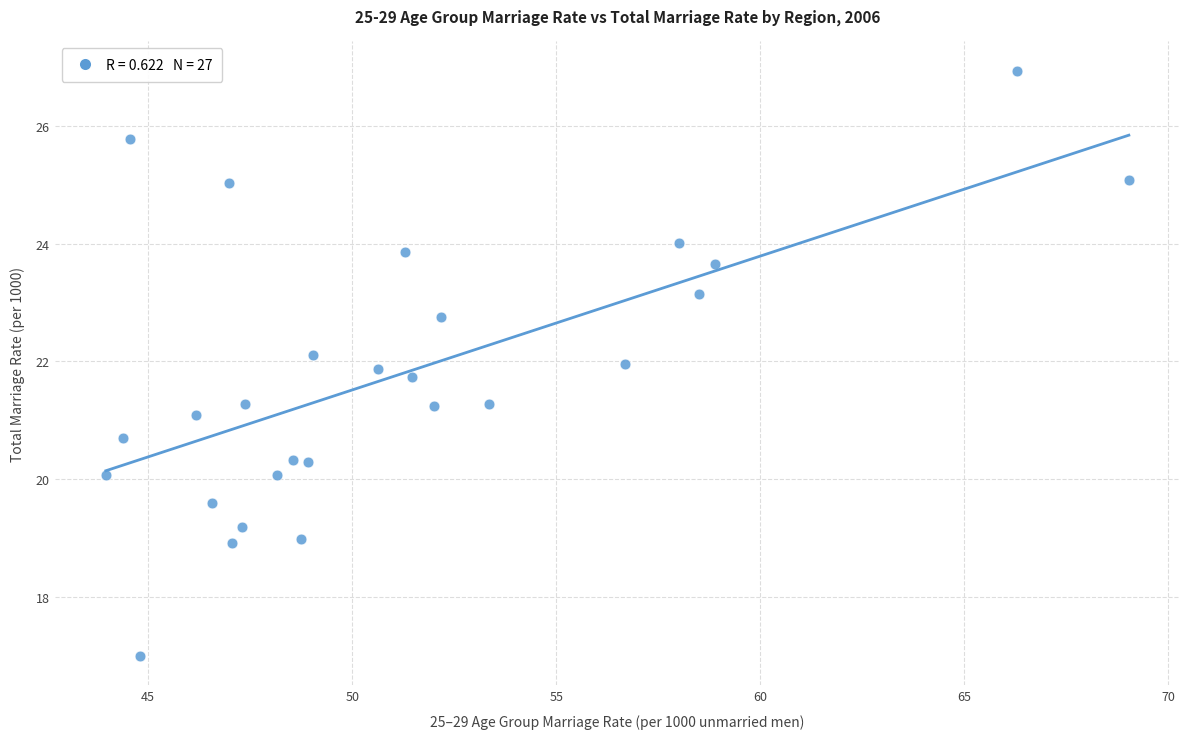

What is the range of Y values (max minus min)?

10.0